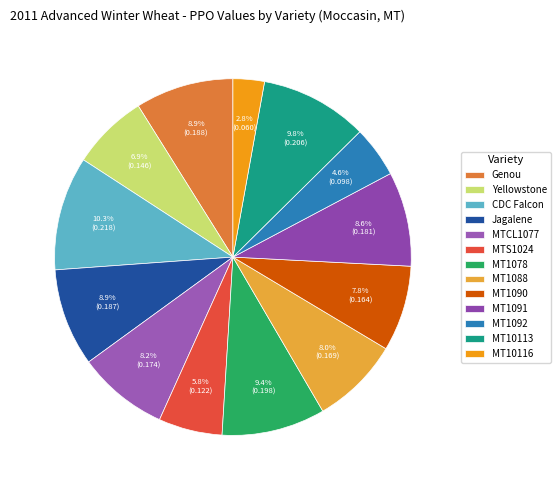

Is it true that MTS1024 is 6% of the pie?

True